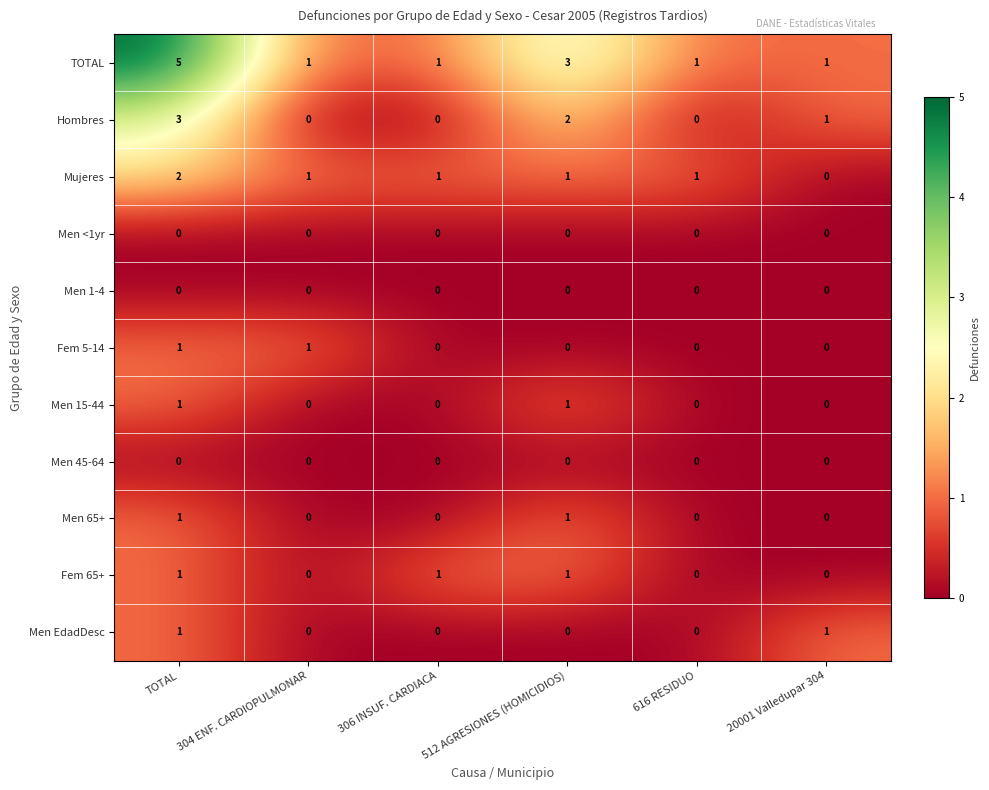

At how many categories does at least one series exceed 2?

2